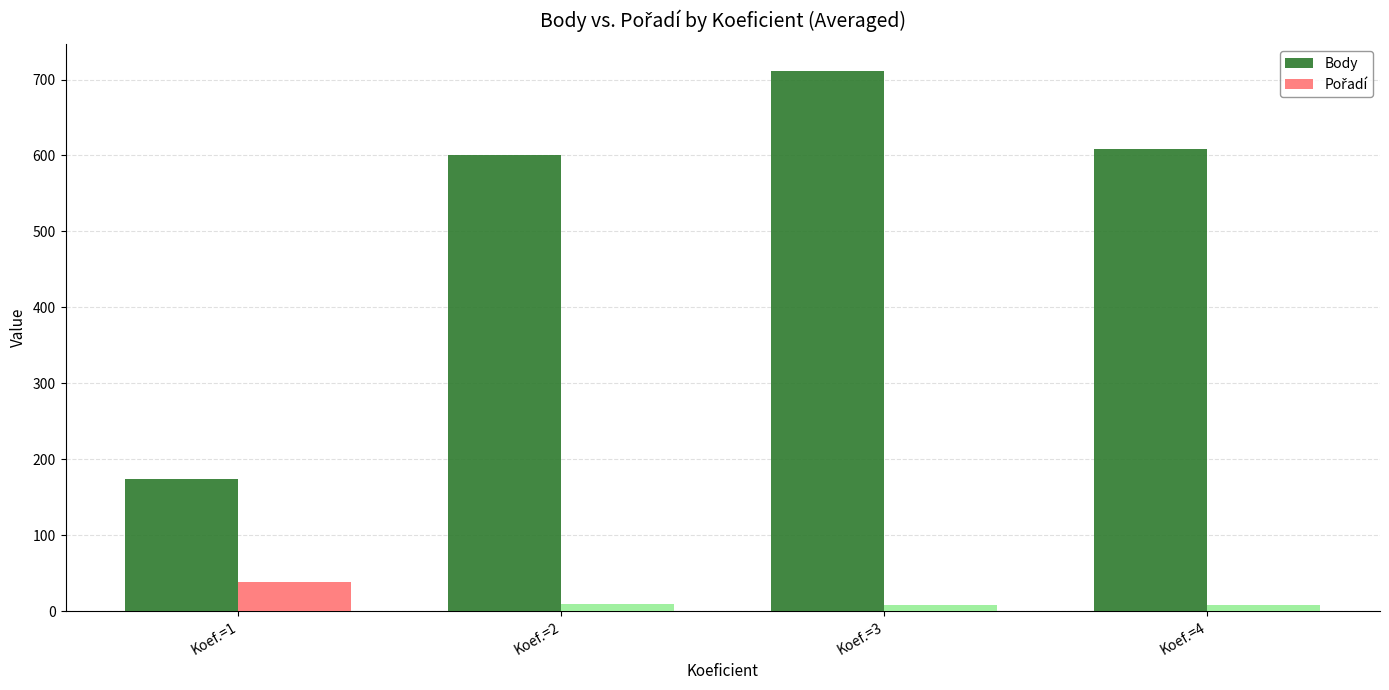

Which series has the widest spread of values?

Body